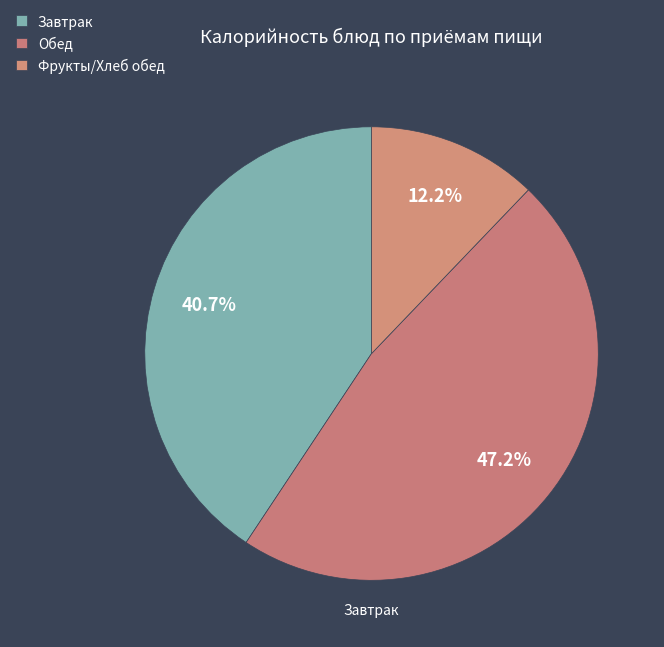

How many slices are in this pie chart?

3